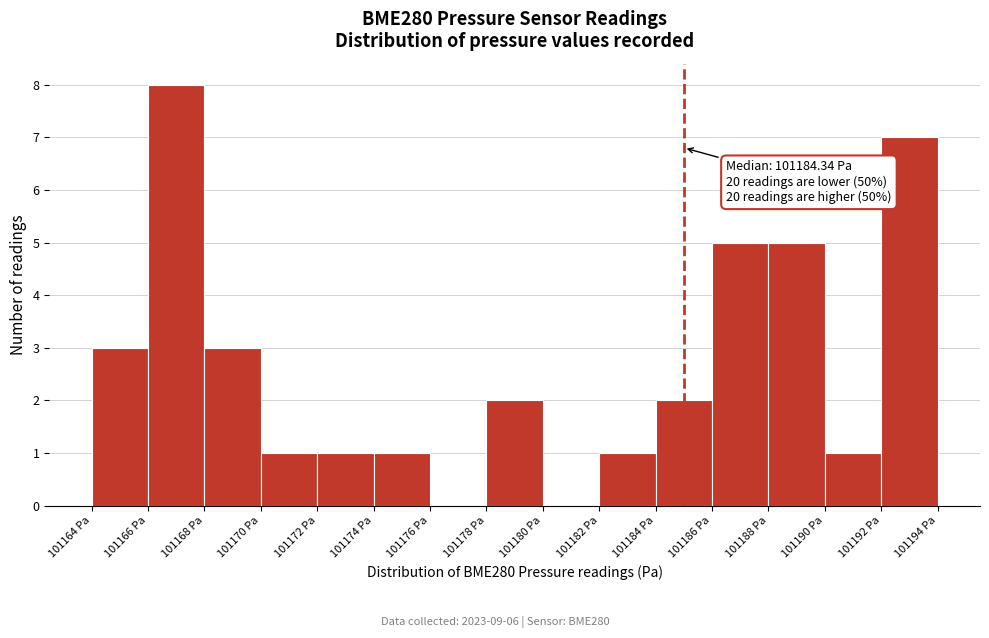

Over which range of the x-axis is the bar tallest?

101166 to 101168